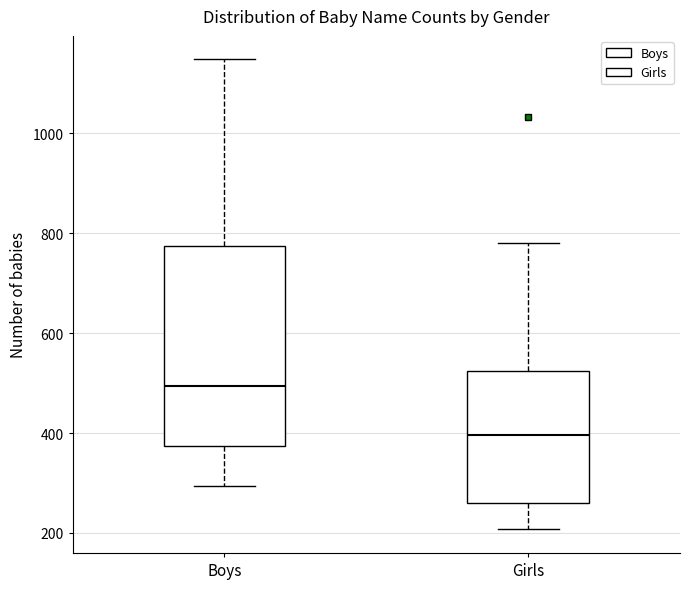

Where does the median line of the box for Girls sit on the y-axis? The values are not printed on the chart, so give them approximately, as read against the axis.

400